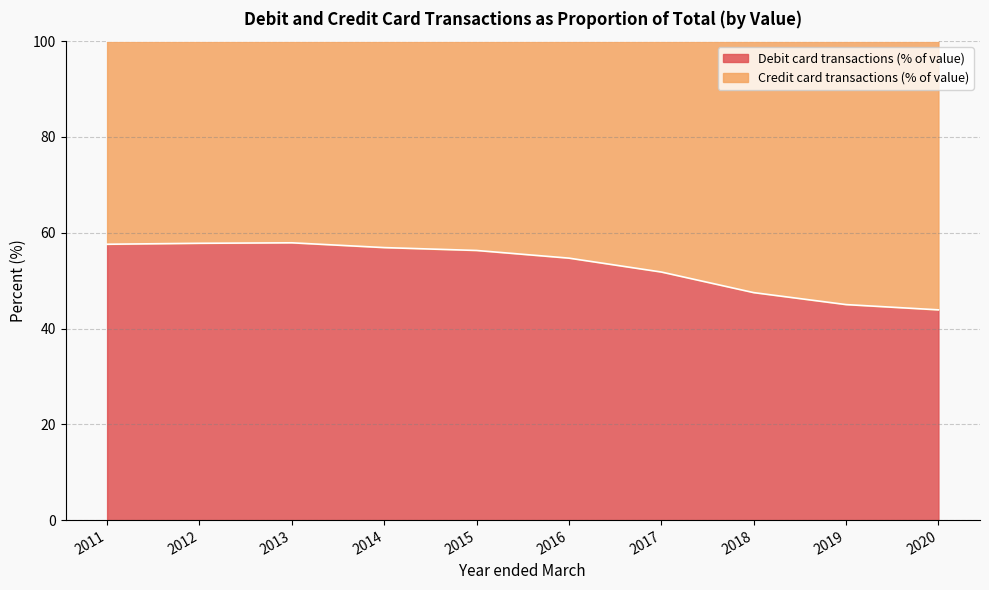

Reading left to right, what are all the values shown in this chart?

57.6	57.8	57.9	56.9	56.3	54.7	51.8	47.5	45.0	43.9